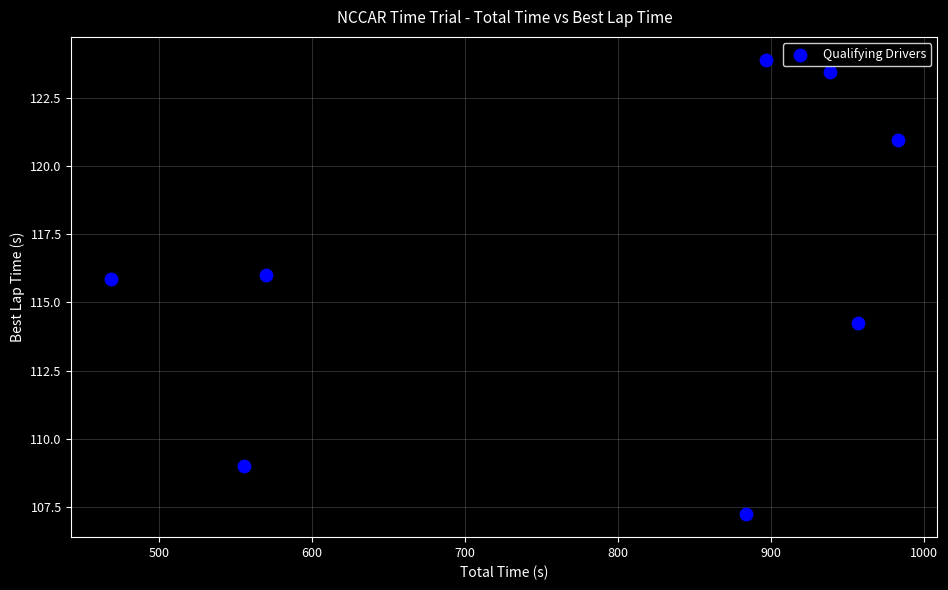

What is the range of X values (max minus min)?

514.3